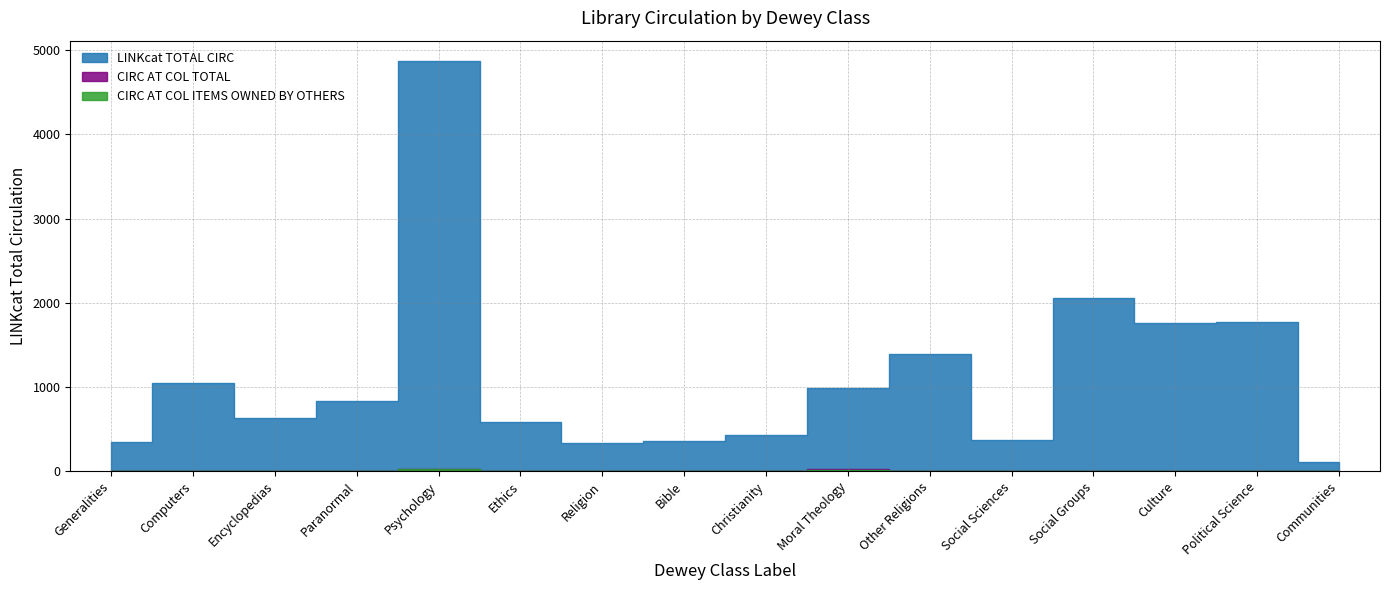

Where does the CIRC AT COL ITEMS OWNED BY OTHERS series first go above 2?

Psychology